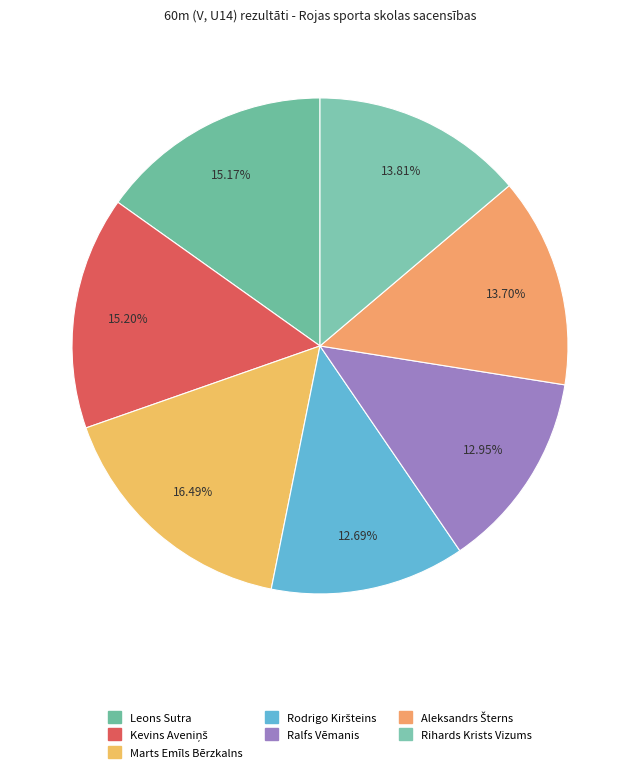

Count the number of slices in the pie.

7